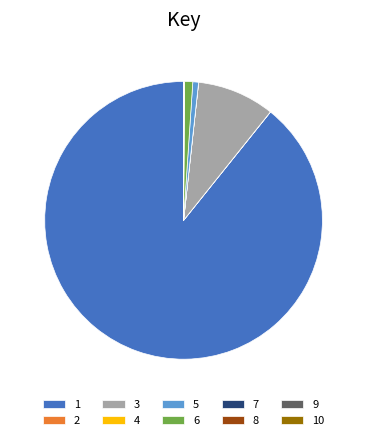

Which category accounts for the majority?

1